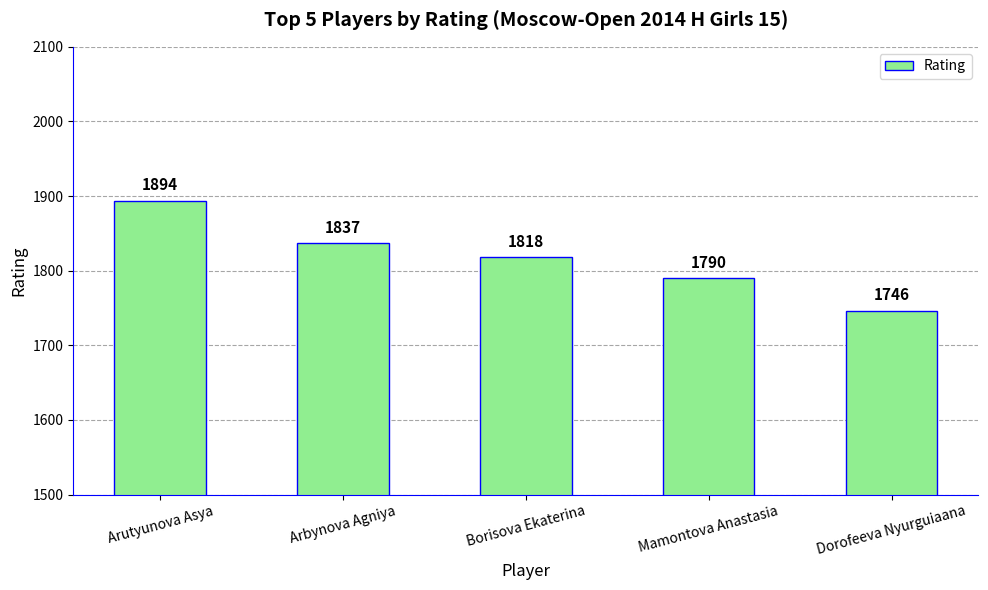

Rank the categories by value from lowest to highest.

Dorofeeva Nyurguiaana, Mamontova Anastasia, Borisova Ekaterina, Arbynova Agniya, Arutyunova Asya